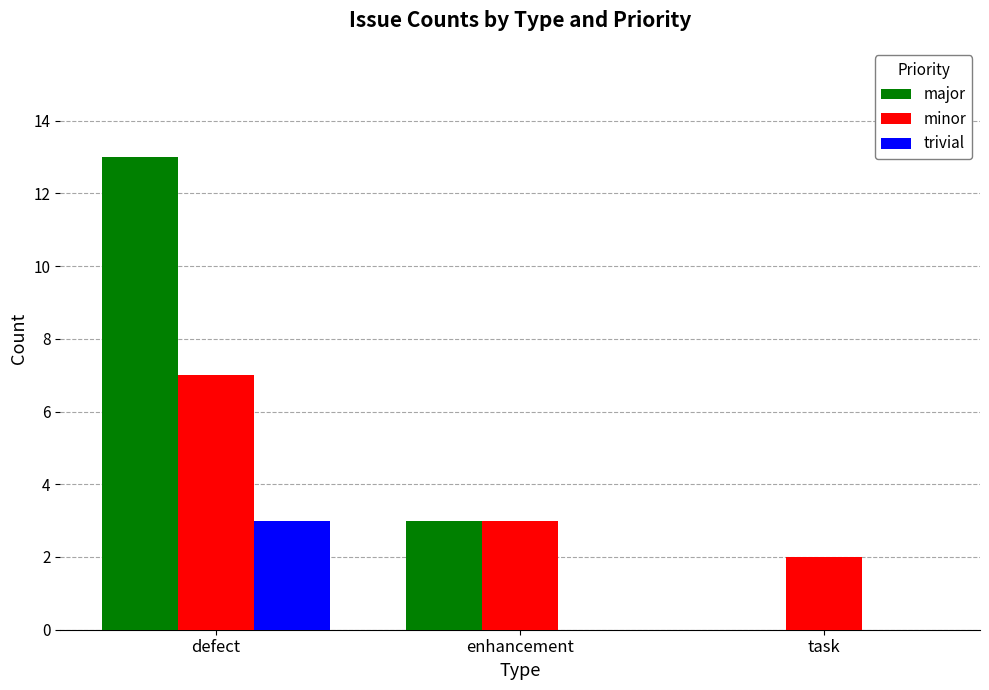

What is the greatest value displayed?

13